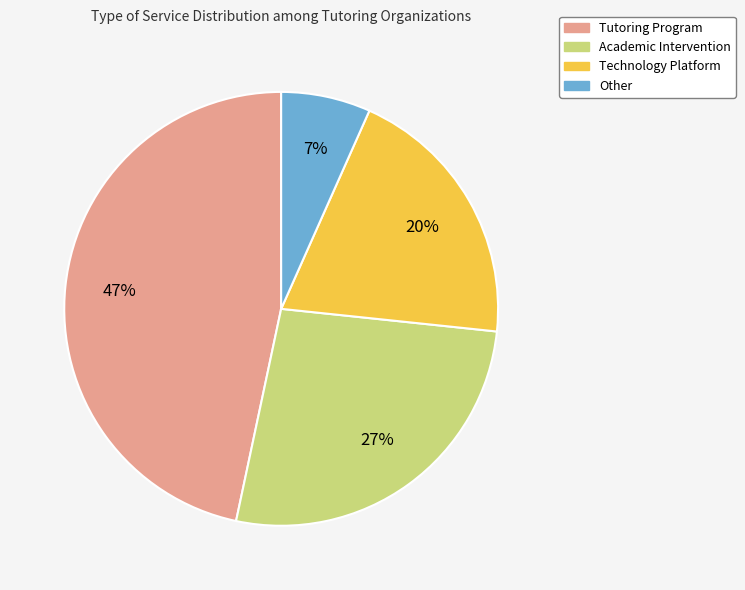

To the nearest percent, what is the difference between the largest and smallest slice percentages?

40%